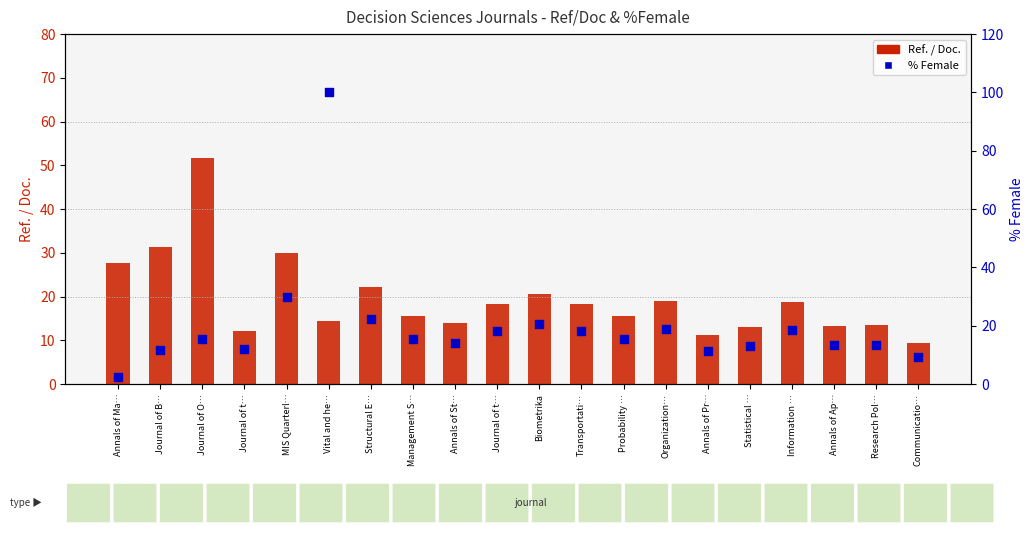

Which series contains the highest Y value?

% Female